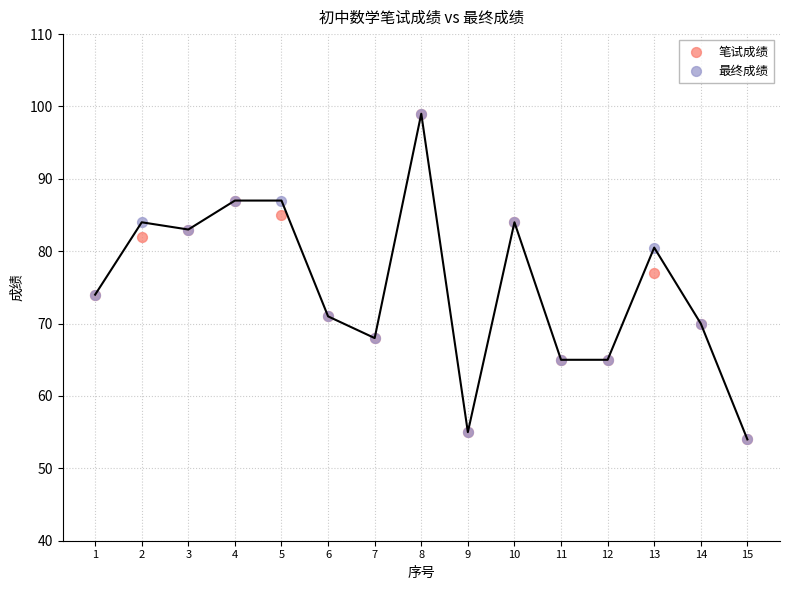

Across all series, what Y value is closest to 76?

77.0